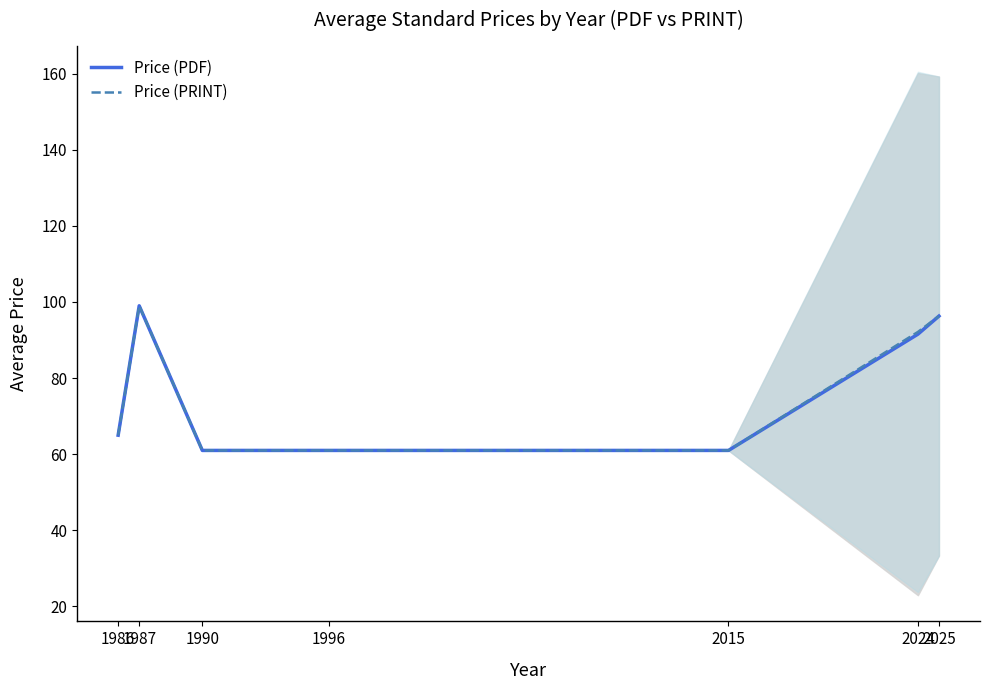

What are all the series names shown in the legend?

Price (PDF), Price (PRINT)